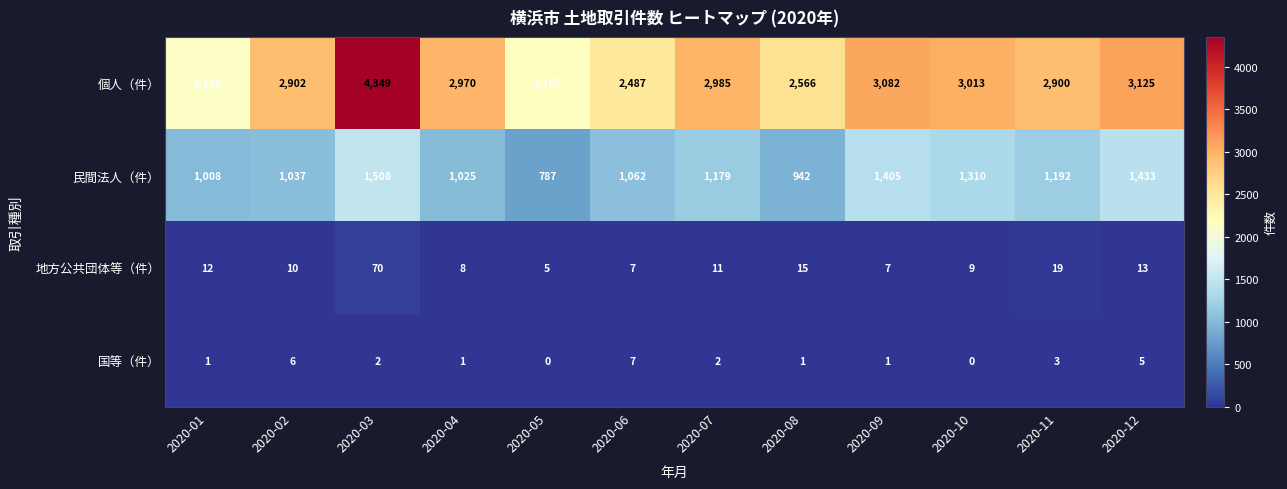

Rank the series at 2020-01 from highest to lowest value.

個人（件）, 民間法人（件）, 地方公共団体等（件）, 国等（件）